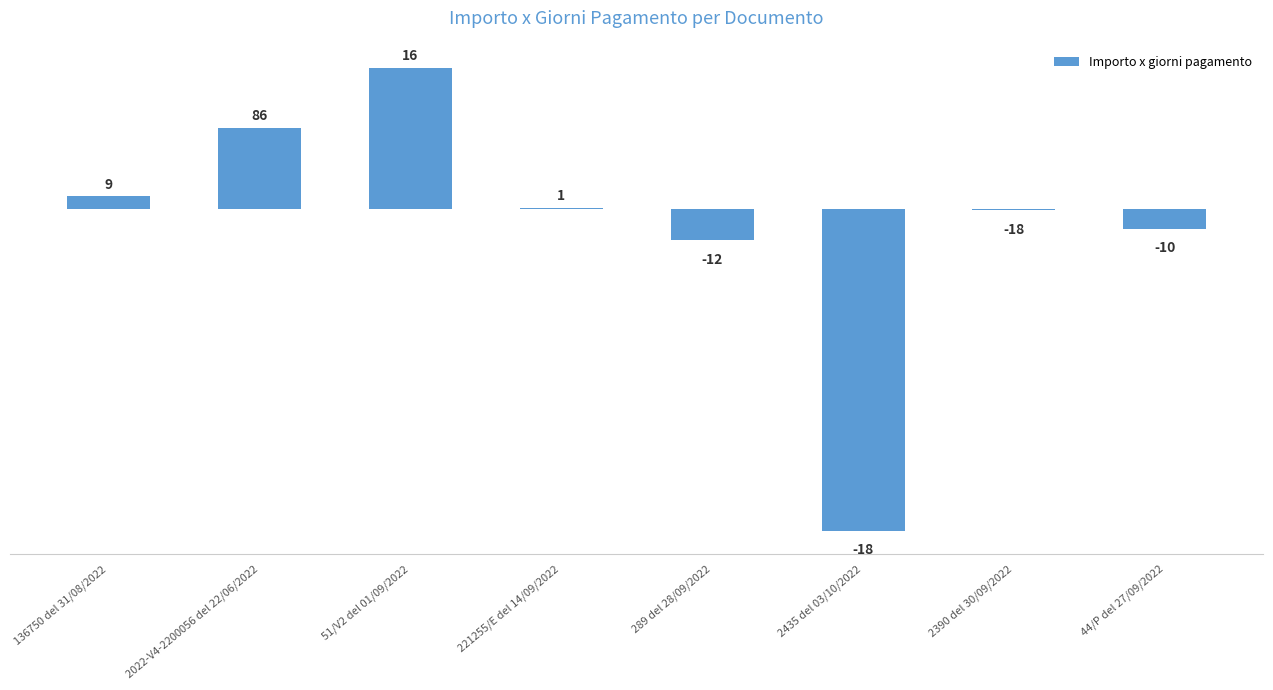

The chart shows a value of -102744.9 at 2435 del 03/10/2022. True or false?

True